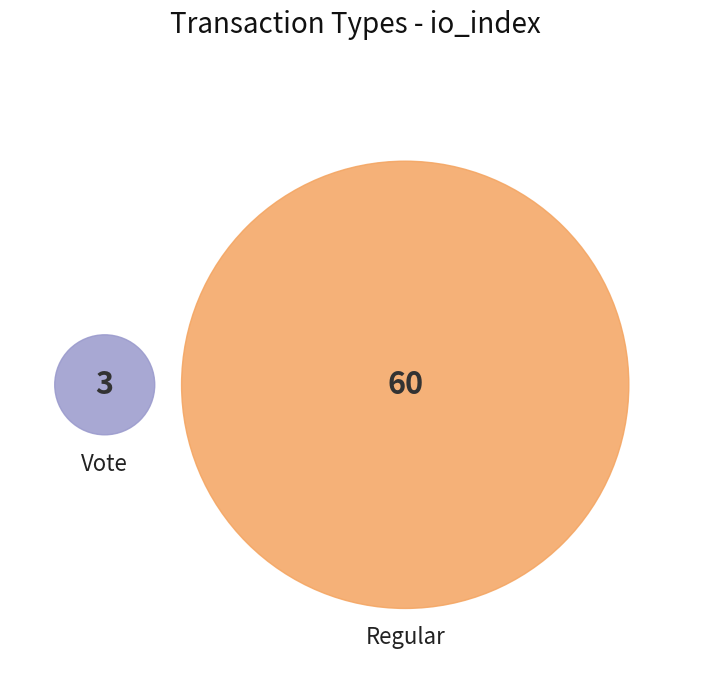

To the nearest percent, what is the combined percentage of Regular and Vote?

100%